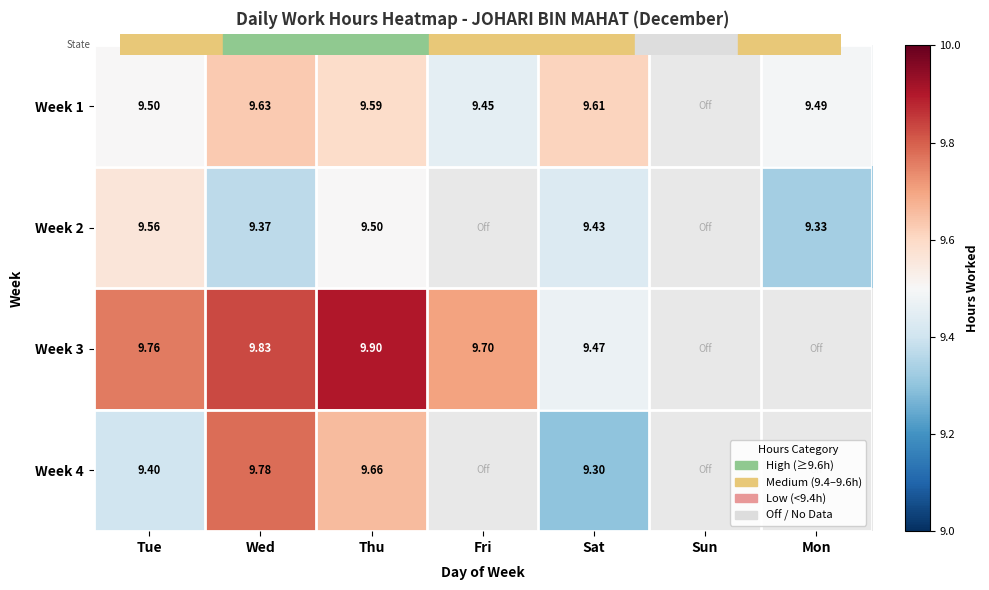

At how many categories does at least one series exceed 9?

6